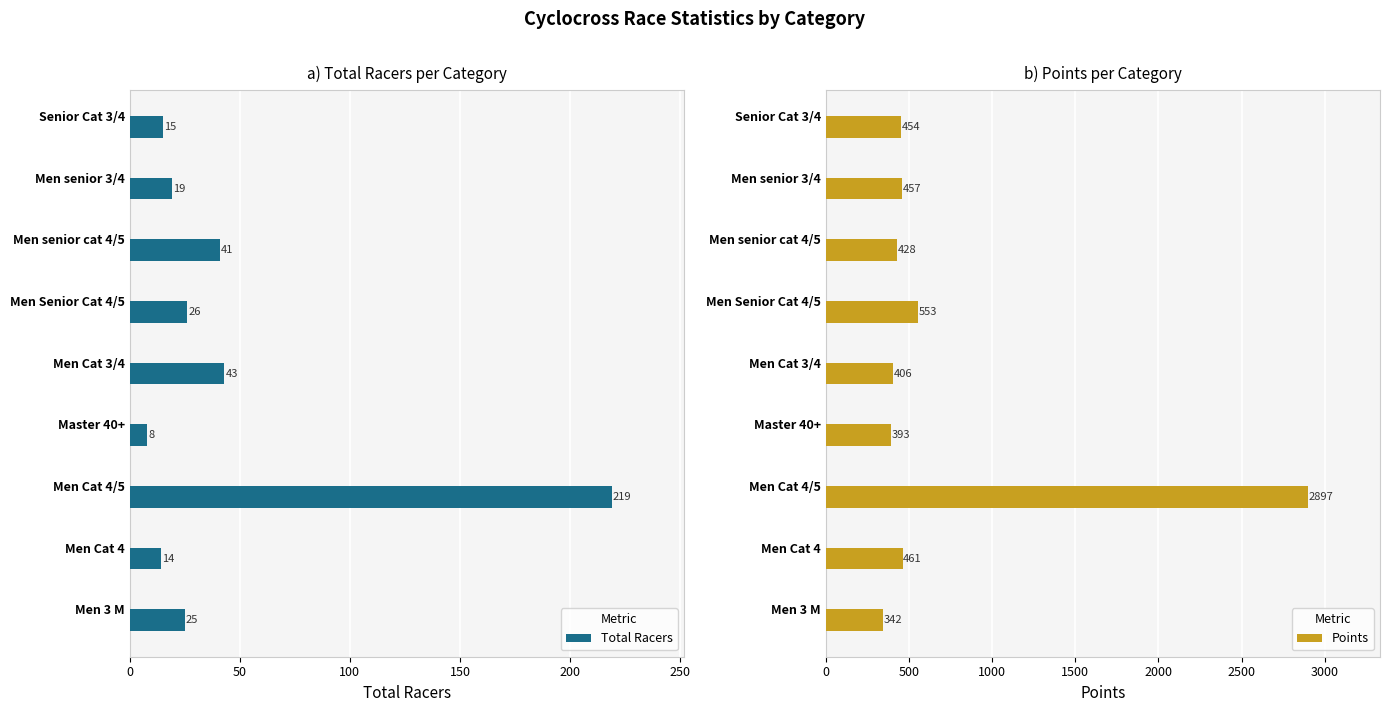

What is the sum of all Total Racers values?

410